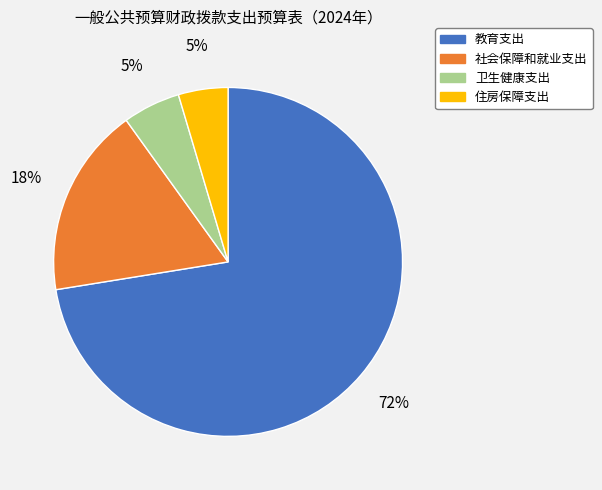

To the nearest percent, what is the difference between the 教育支出 and 卫生健康支出 slice percentages?

67%